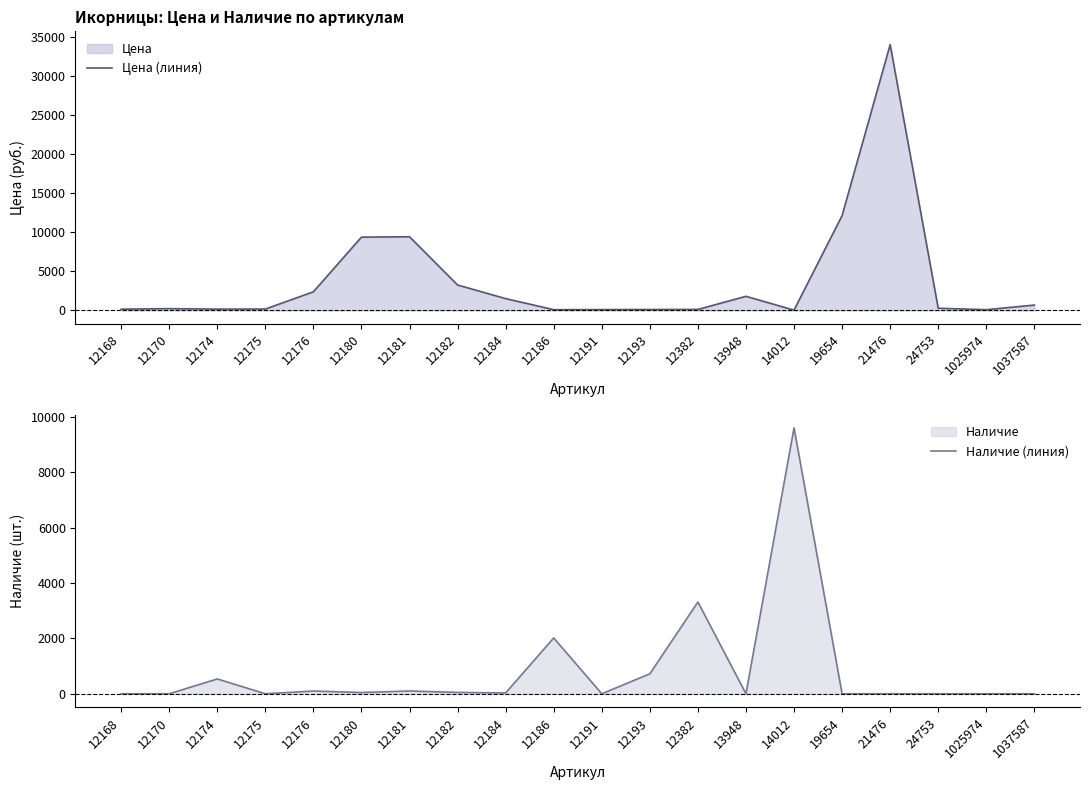

How many values in the Цена (линия) series exceed 288?

9